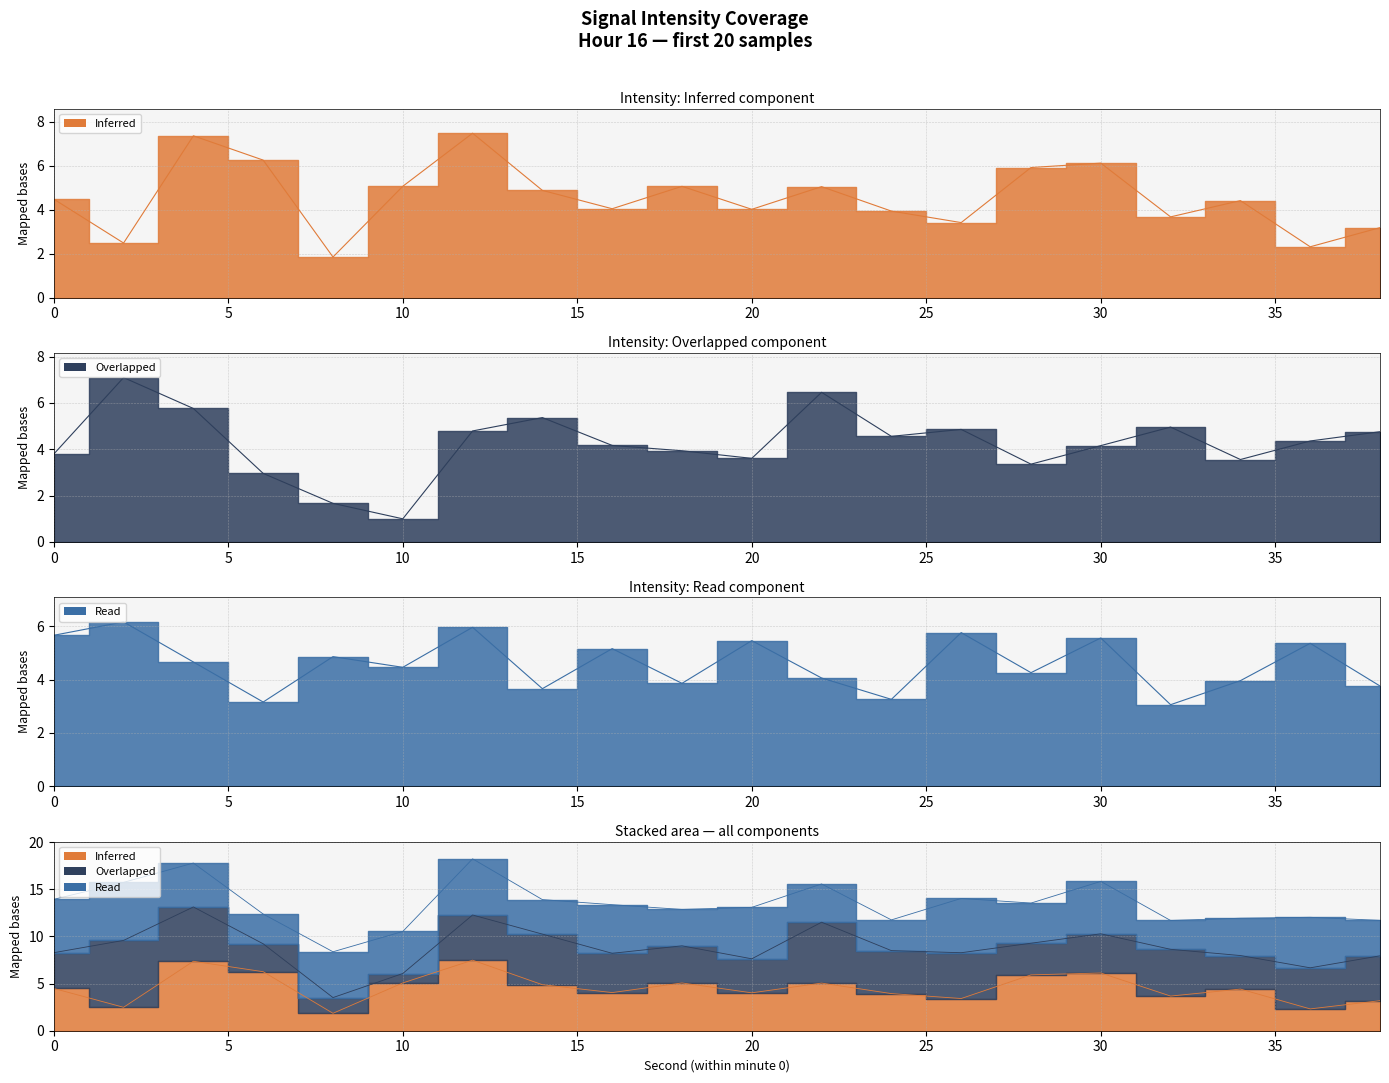

What is the value of the Overlapped point at the 5th from the left?

1.7